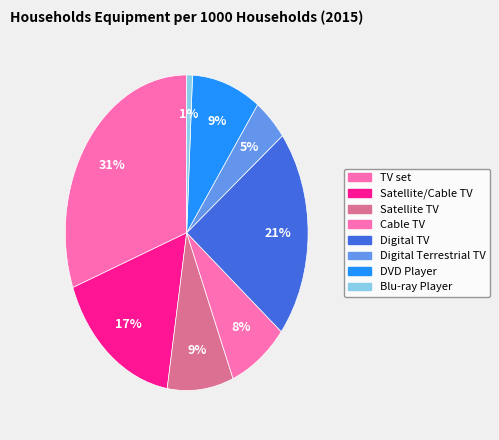

Is Satellite TV the majority of the pie?

No